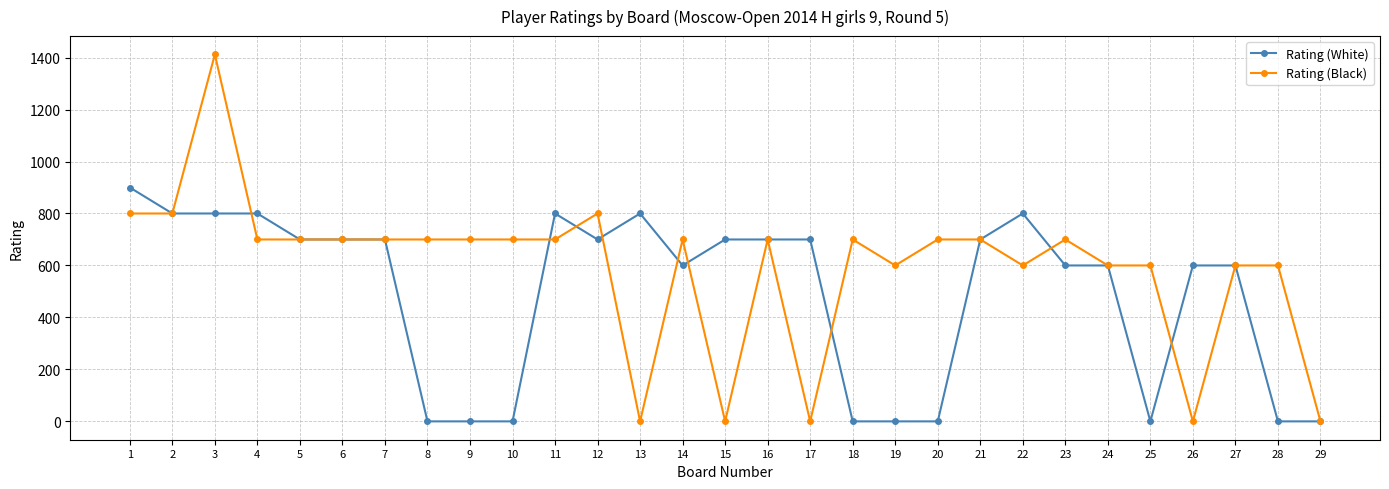

True or false: Rating (White) has more than 0 interior local peaks.

True